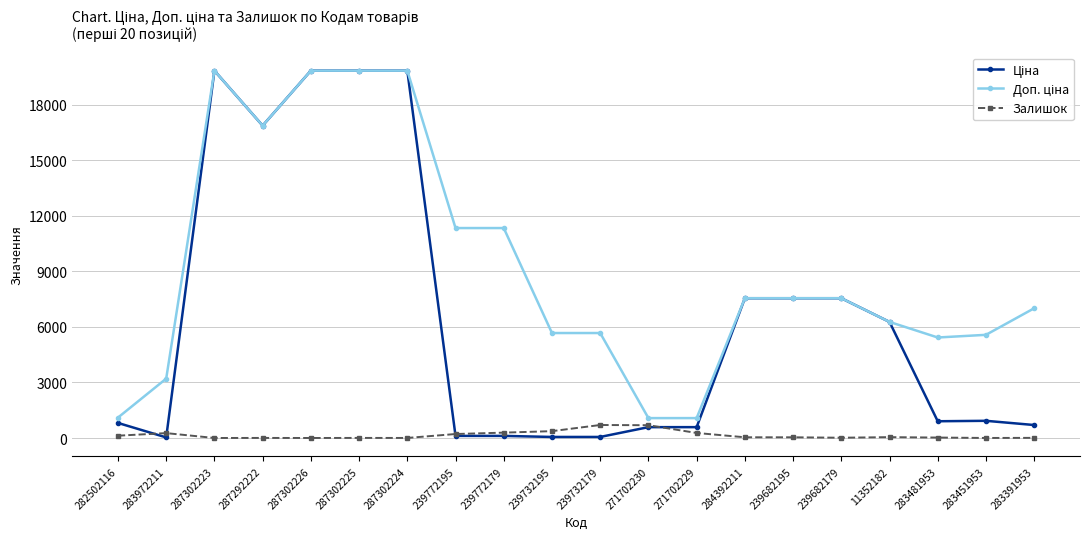

True or false: Залишок has a value of 24.0 at 283481953.

True